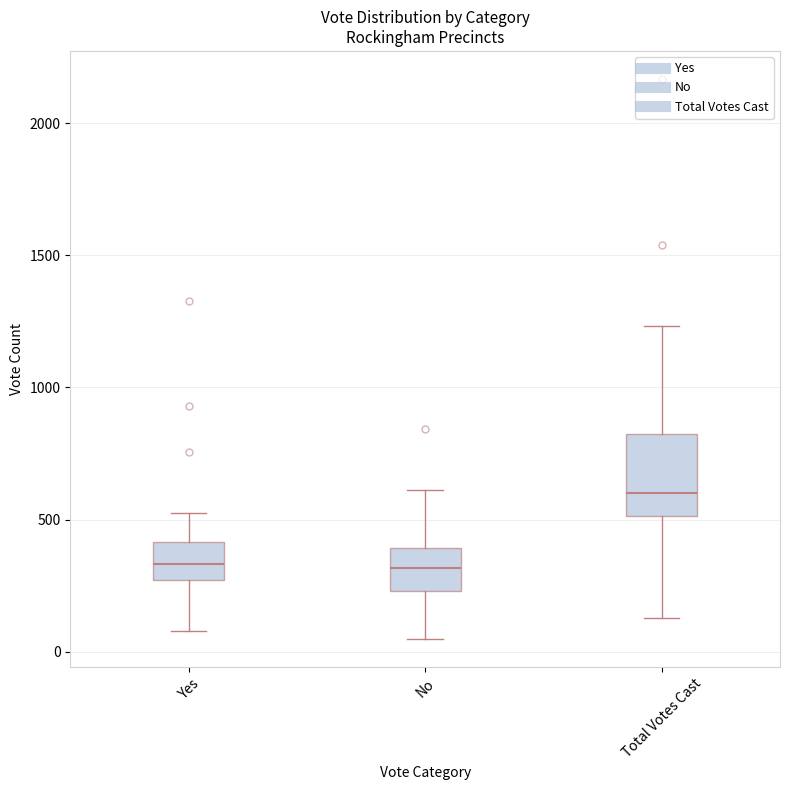

Where does the lower whisker of the box for Total Votes Cast end on the y-axis? The values are not printed on the chart, so give them approximately, as read against the axis.

150